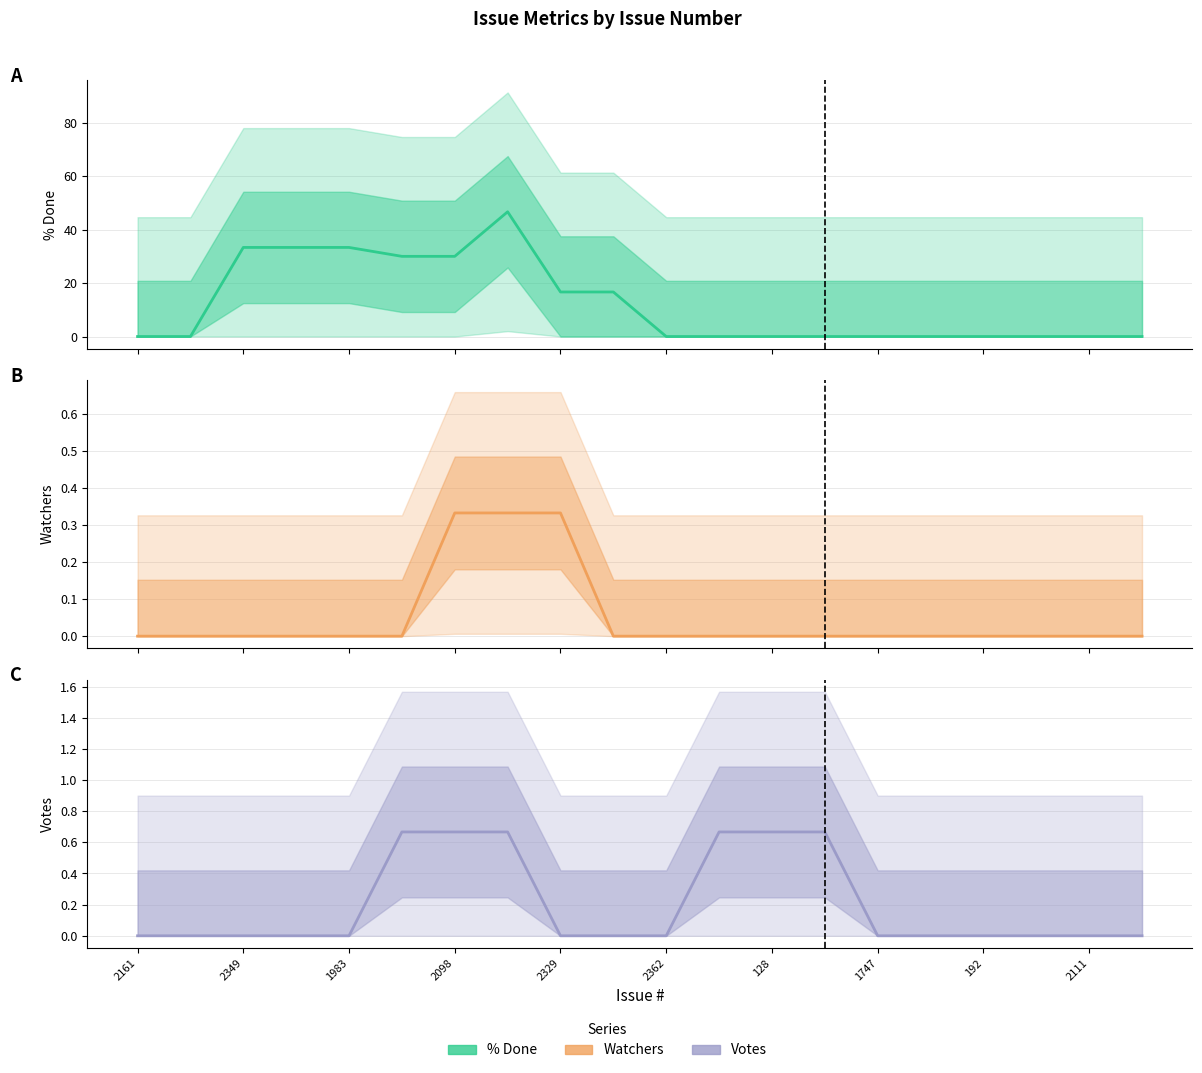

List the series in order of their peak value, highest first.

% Done, Votes, Watchers